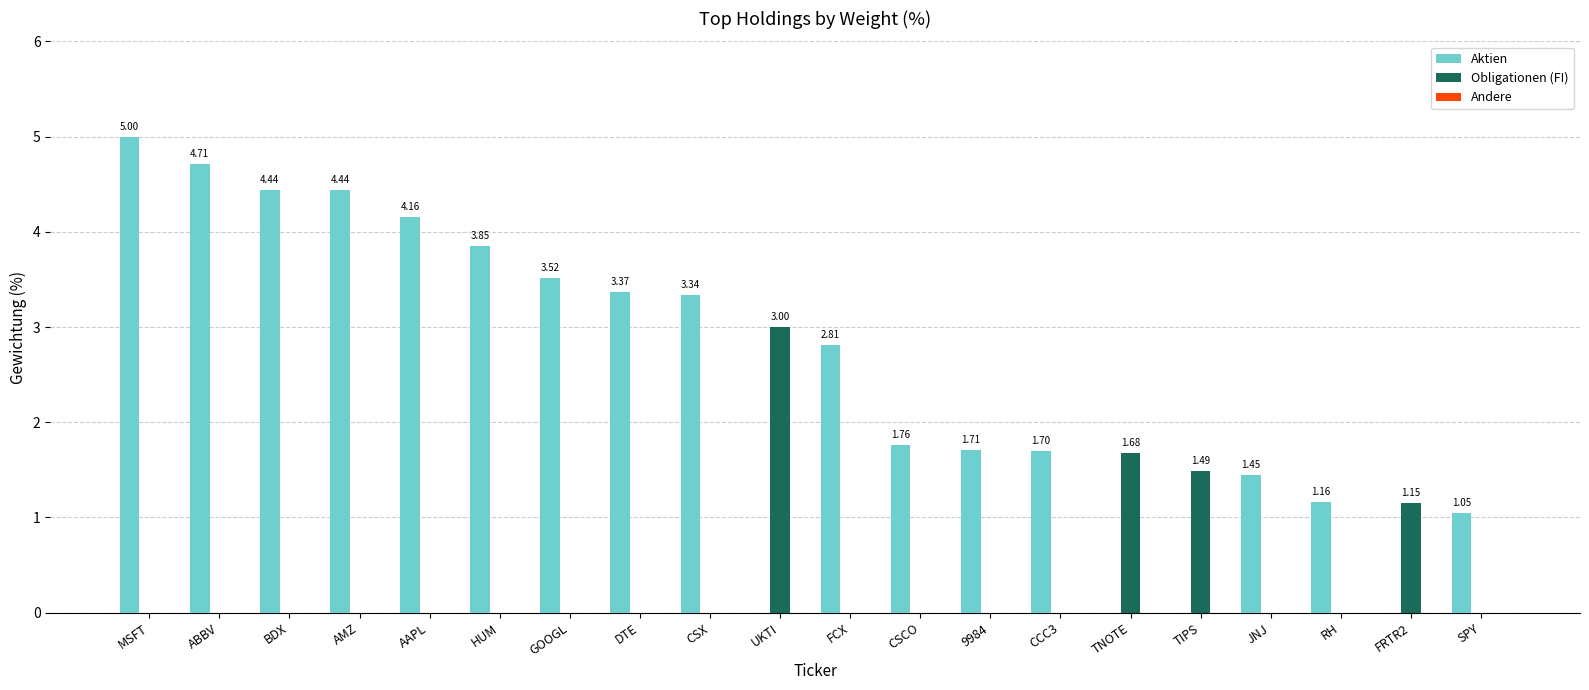

At which label is Aktien closest to 2?

CSCO